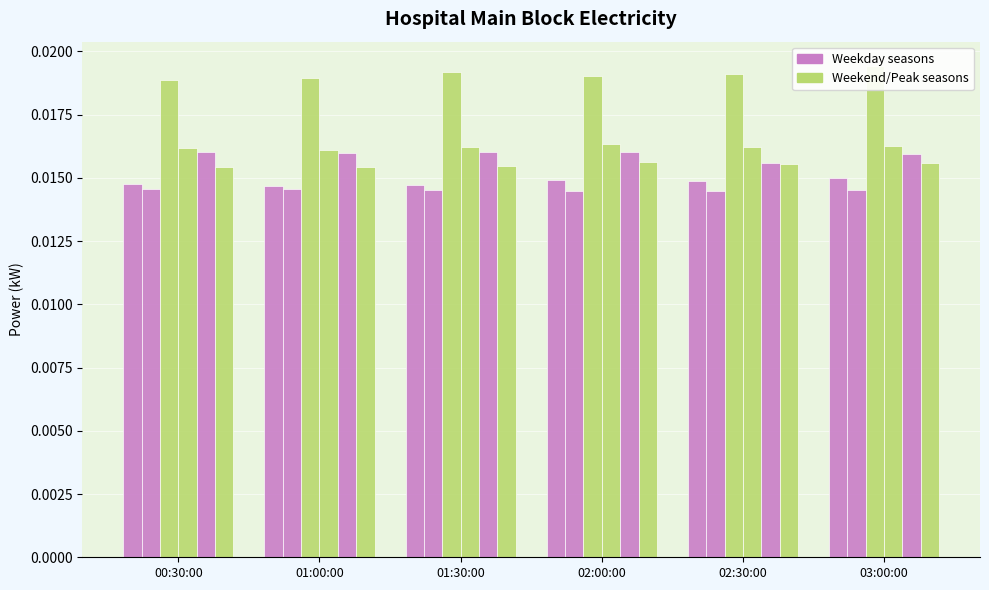

Is it true that Spring_Weekend equals 0.0 at 00:30:00?

False